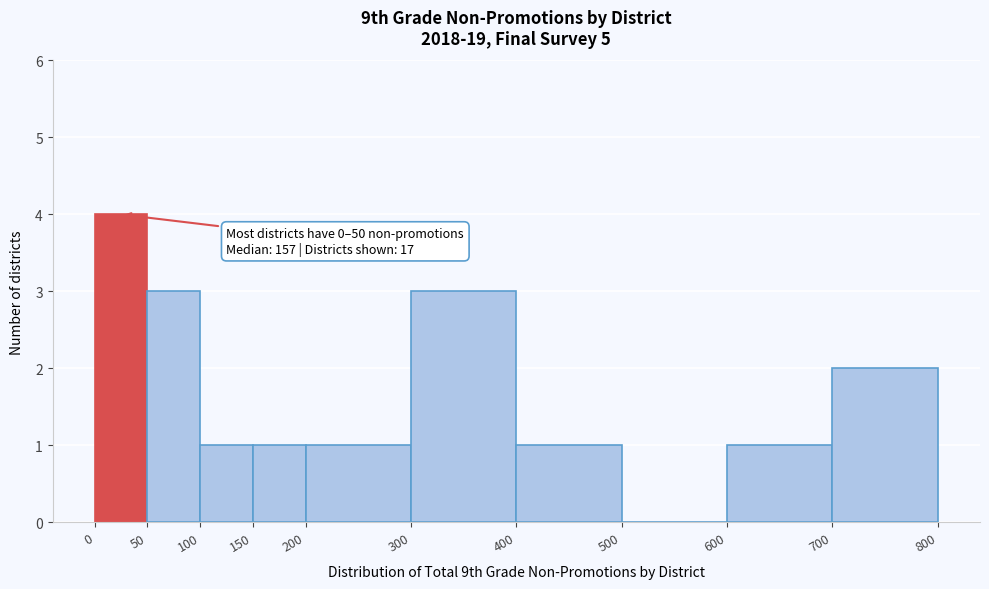

Which range on the x-axis has the tallest bar?

0 to 50